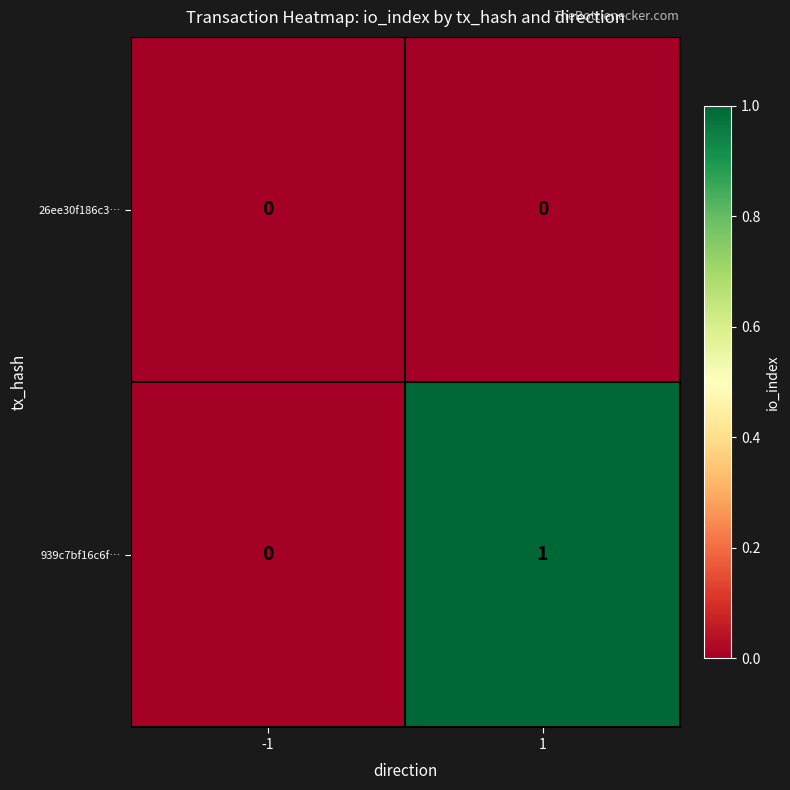

Is it true that 26ee30f186c3… equals 0 at -1?

True